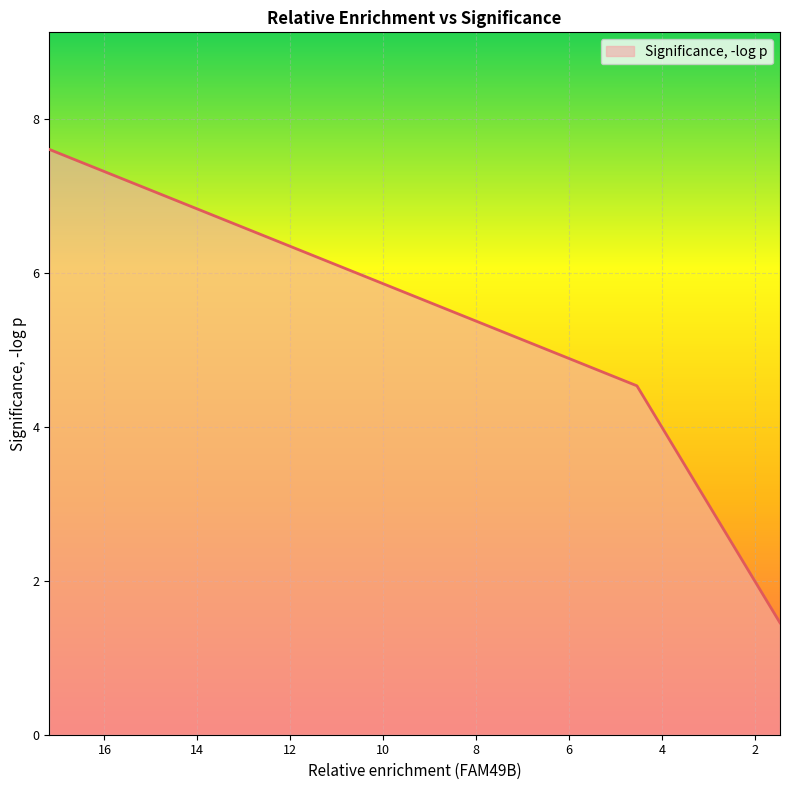

What is the sum of all values?

47.6